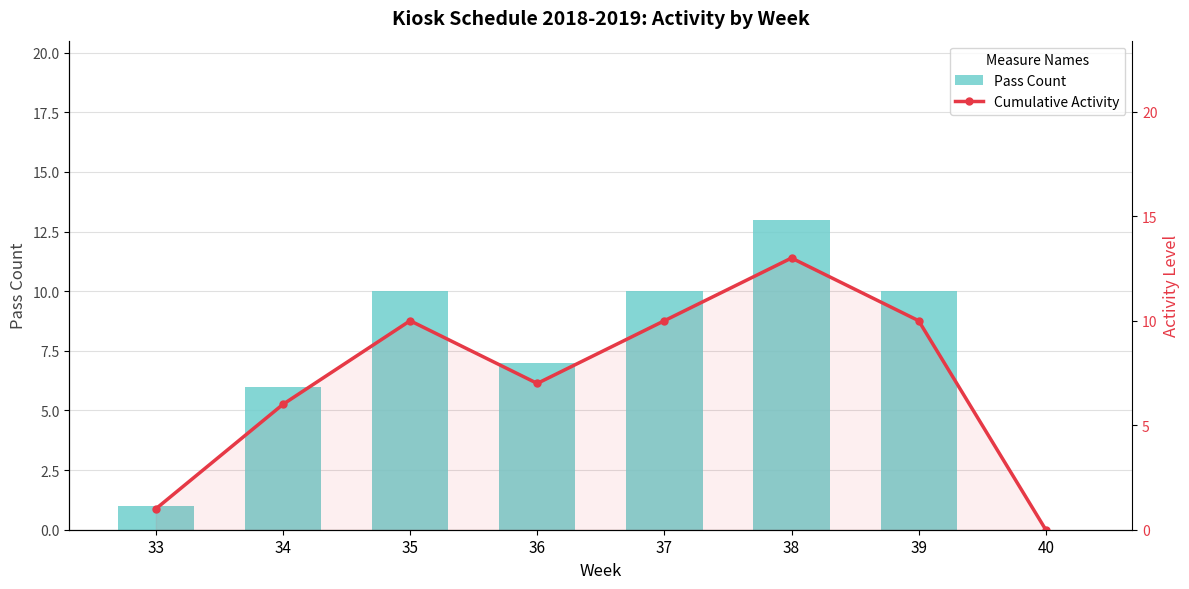

How many groups of bars are there?

8